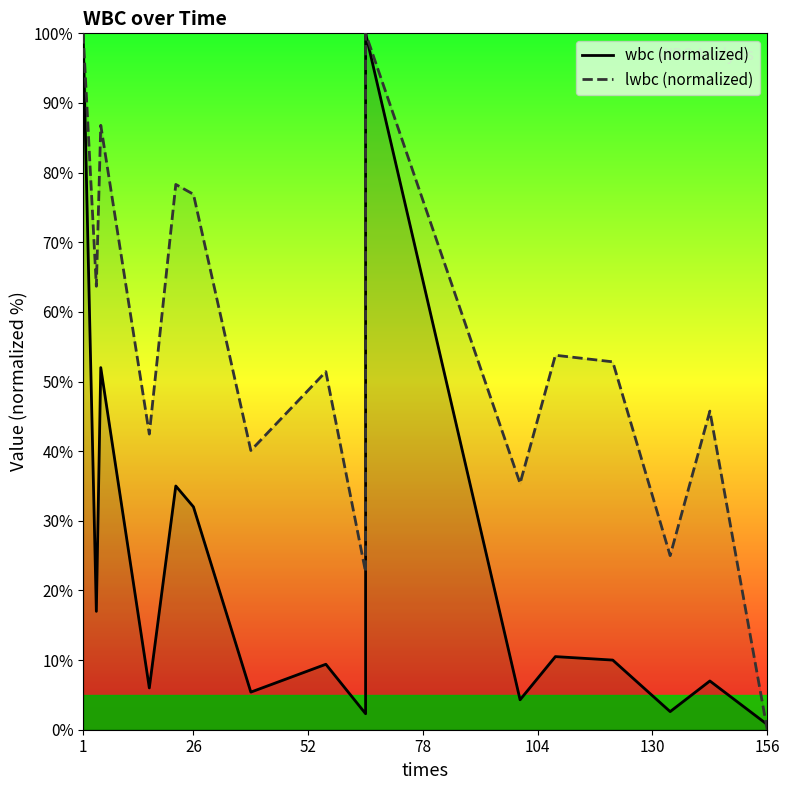

What are all the series names shown in the legend?

wbc (normalized), lwbc (normalized)